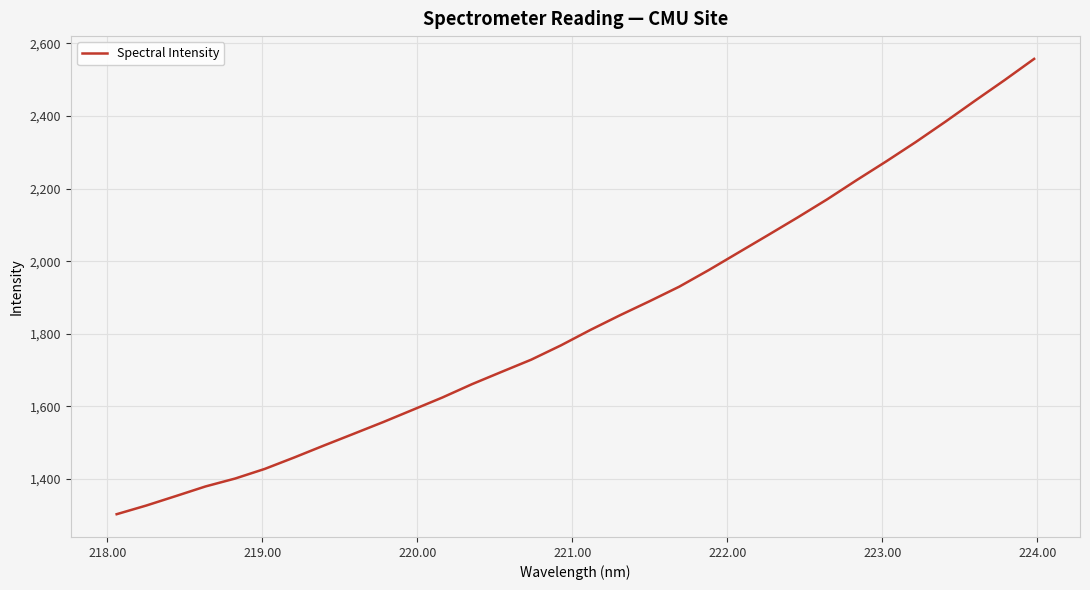

What is the difference between the maximum and minimum values?

1254.2